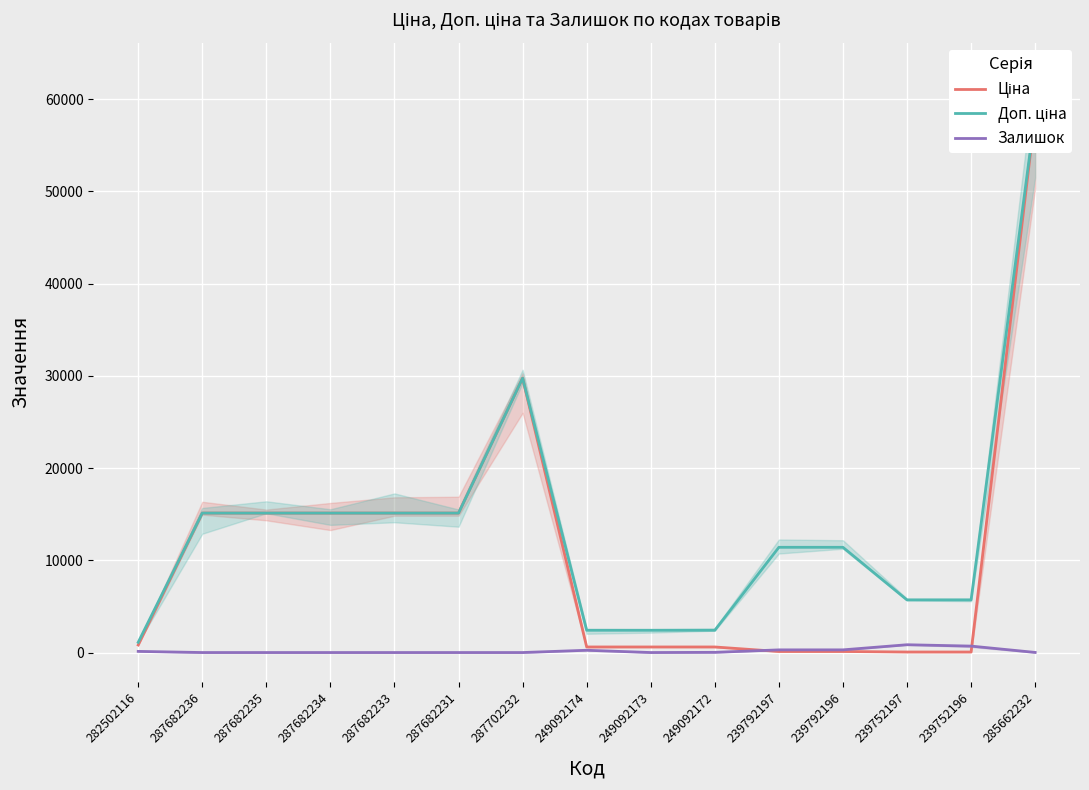

How many data points in Доп. ціна are above 11410?

7